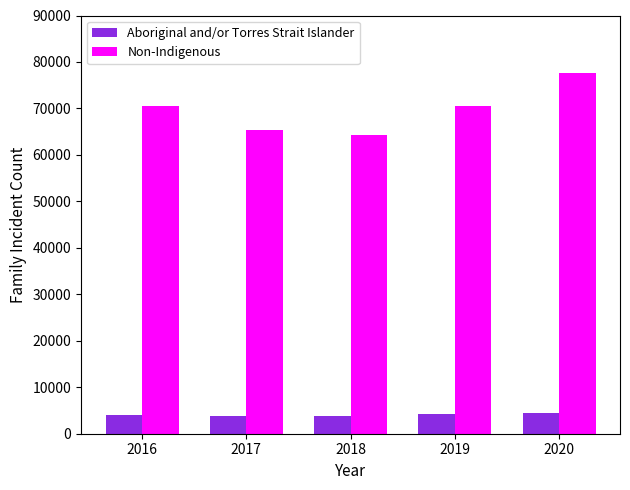

What is the minimum value for Aboriginal and/or Torres Strait Islander?

3727